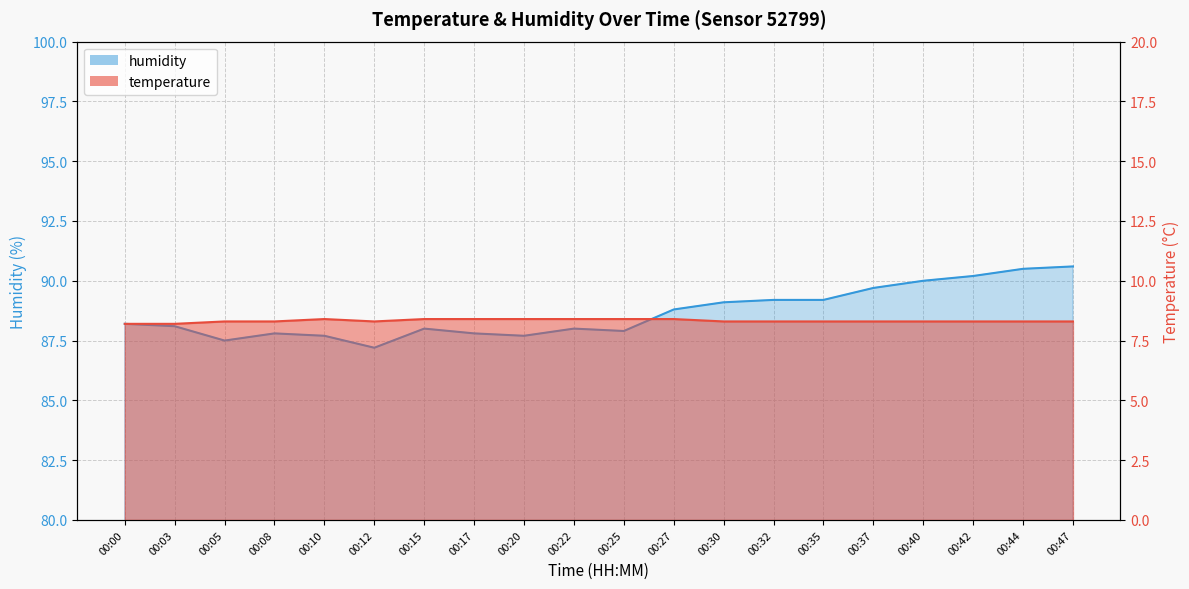

How many lines are shown in the chart?

2